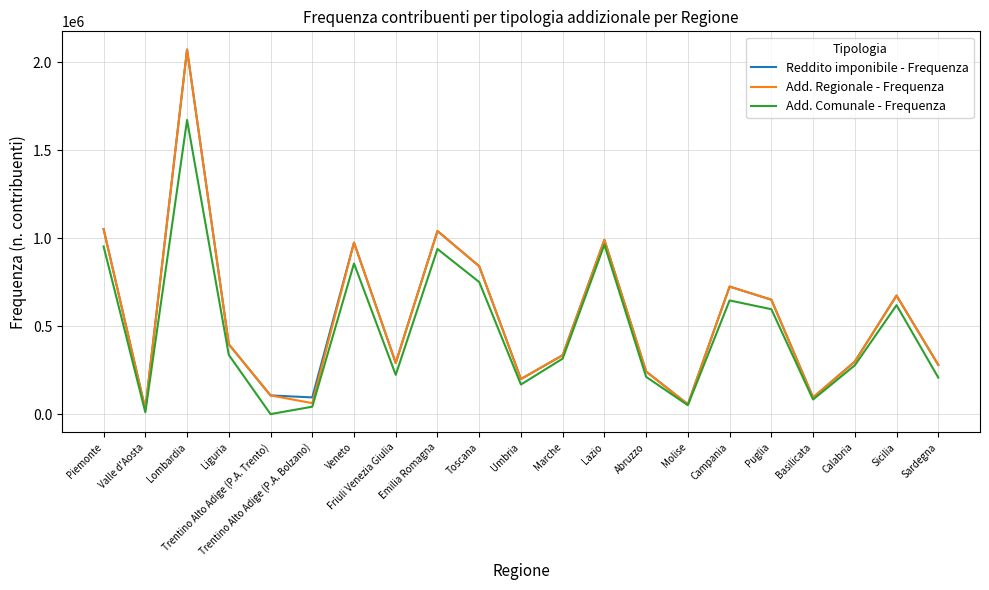

How many interior local valleys does the Reddito imponibile - Frequenza series have?

6